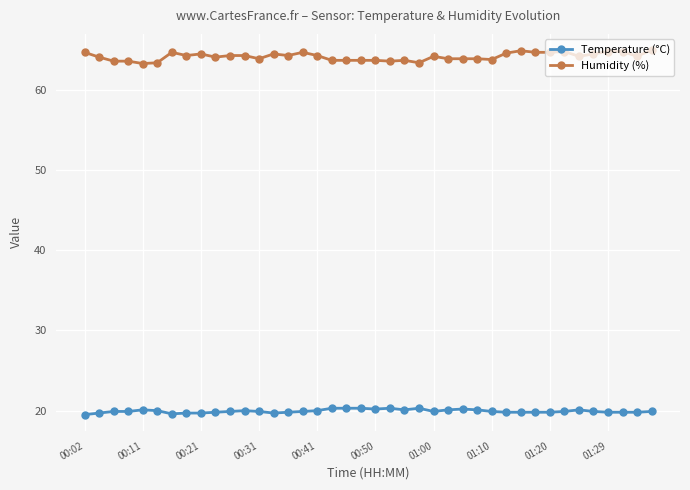

What are all the series names shown in the legend?

Temperature (°C), Humidity (%)